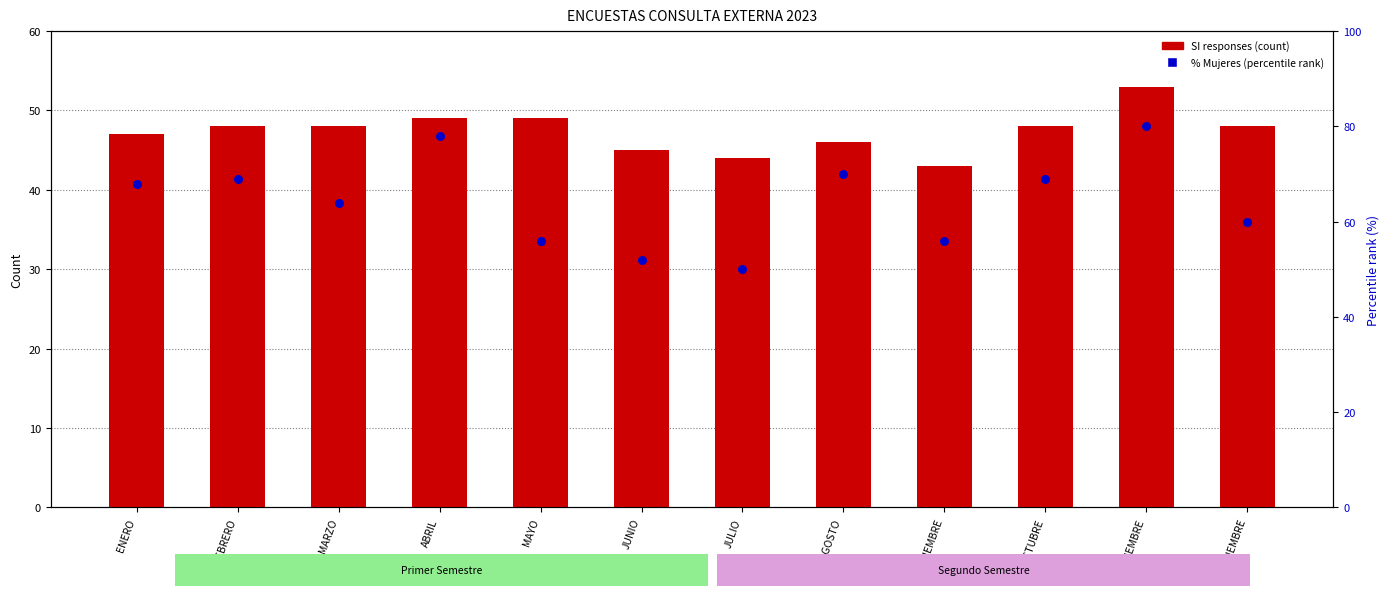

Which series has the largest Y range (max minus min)?

percentile rank within the sample